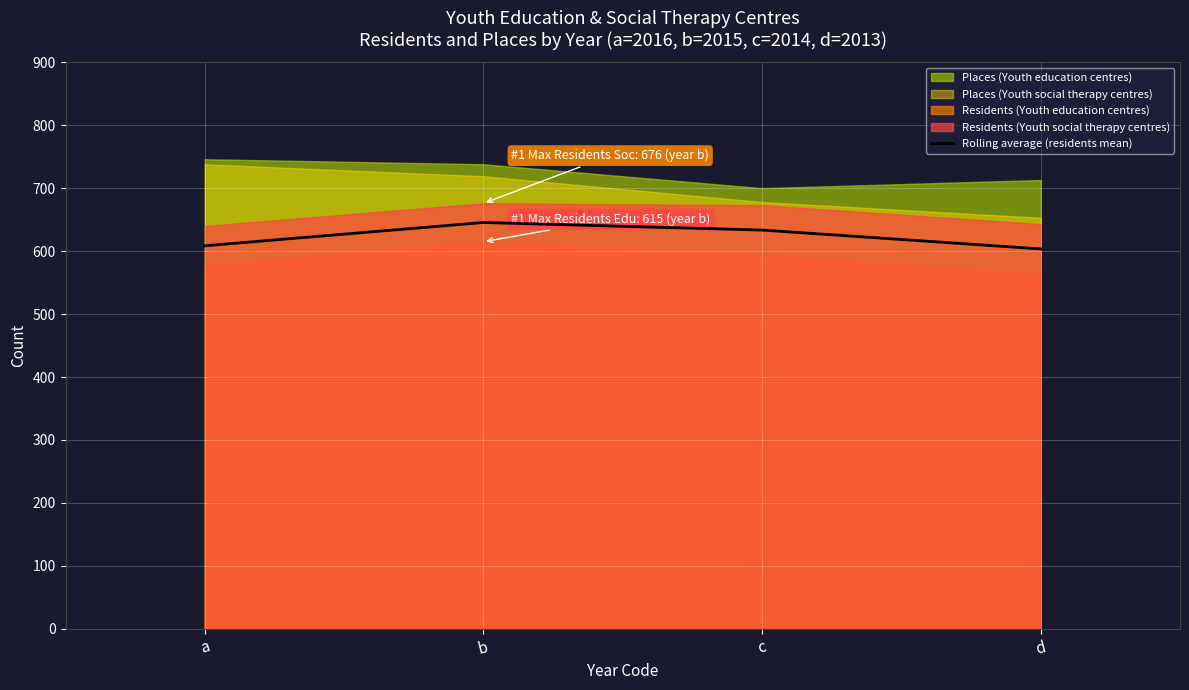

Where does the data first go above 633?

b